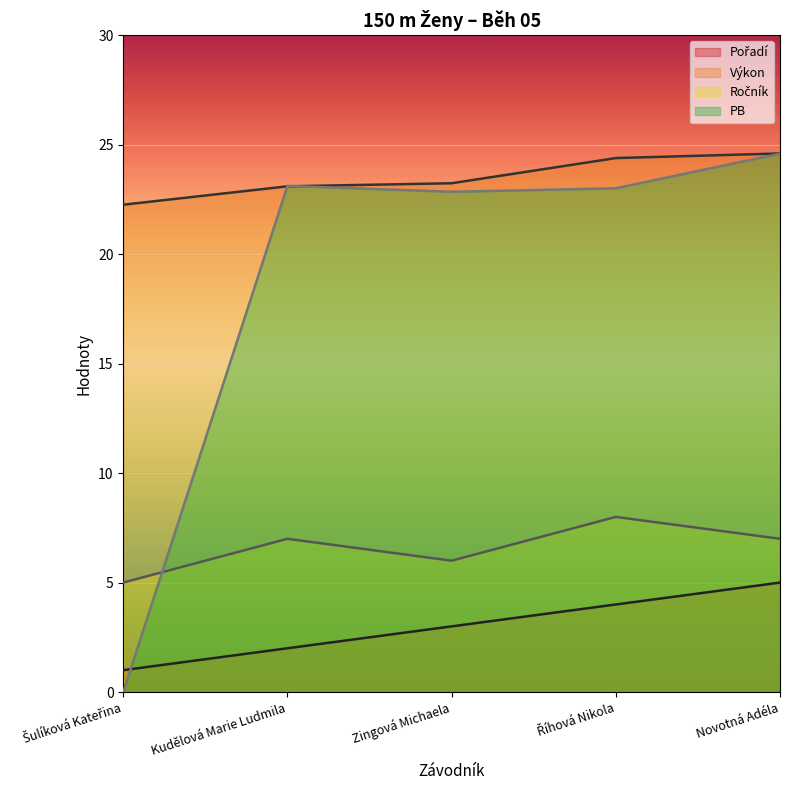

Which has a higher value, Zingová Michaela or Novotná Adéla?

Novotná Adéla